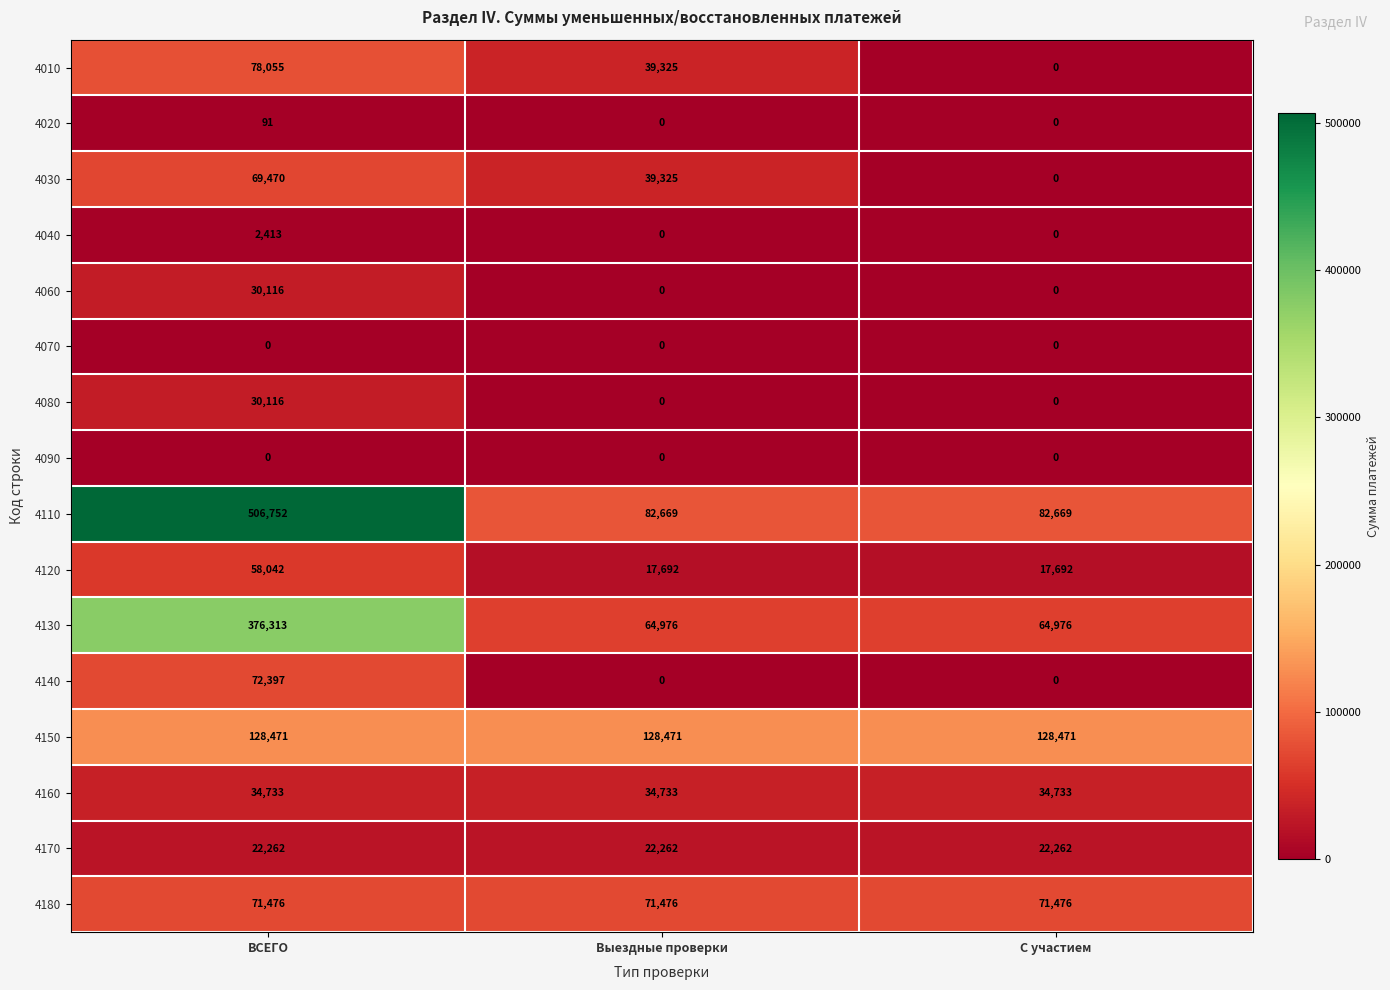

Which series has the largest range (max minus min)?

4110